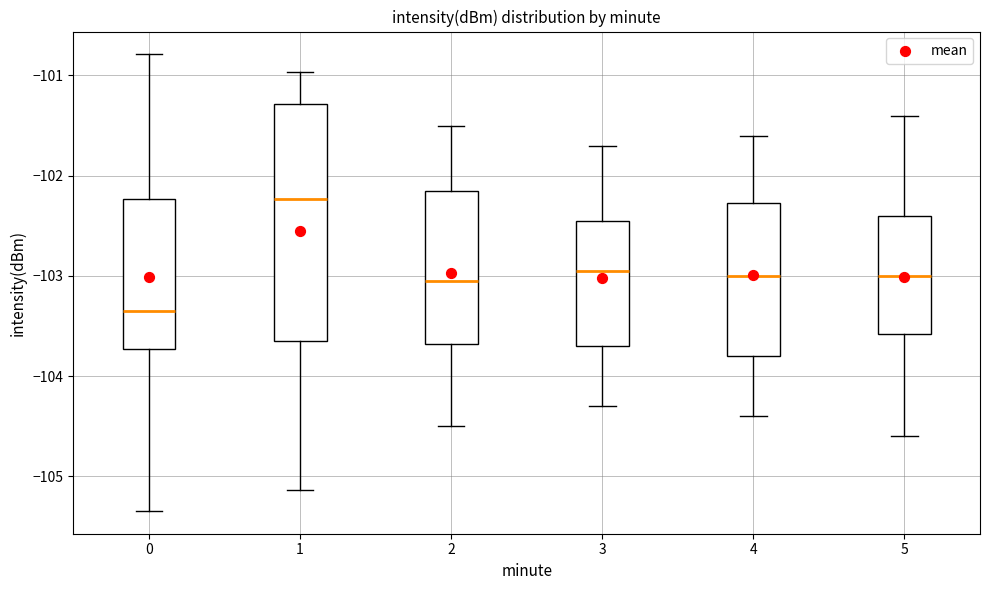

Reading left to right, read every box against the y-axis: the position of its median line, the range the box covers, and the ends of its whiskers. The values are not printed on the chart, so give them approximately, as read against the axis.

0: median -103.3, box -103.7 to -102.2, whiskers -105.3 to -100.8
1: median -102.2, box -103.6 to -101.3, whiskers -105.1 to -101.0
2: median -103.0, box -103.7 to -102.1, whiskers -104.5 to -101.5
3: median -102.9, box -103.7 to -102.4, whiskers -104.3 to -101.7
4: median -103.0, box -103.8 to -102.3, whiskers -104.4 to -101.6
5: median -103.0, box -103.6 to -102.4, whiskers -104.6 to -101.4